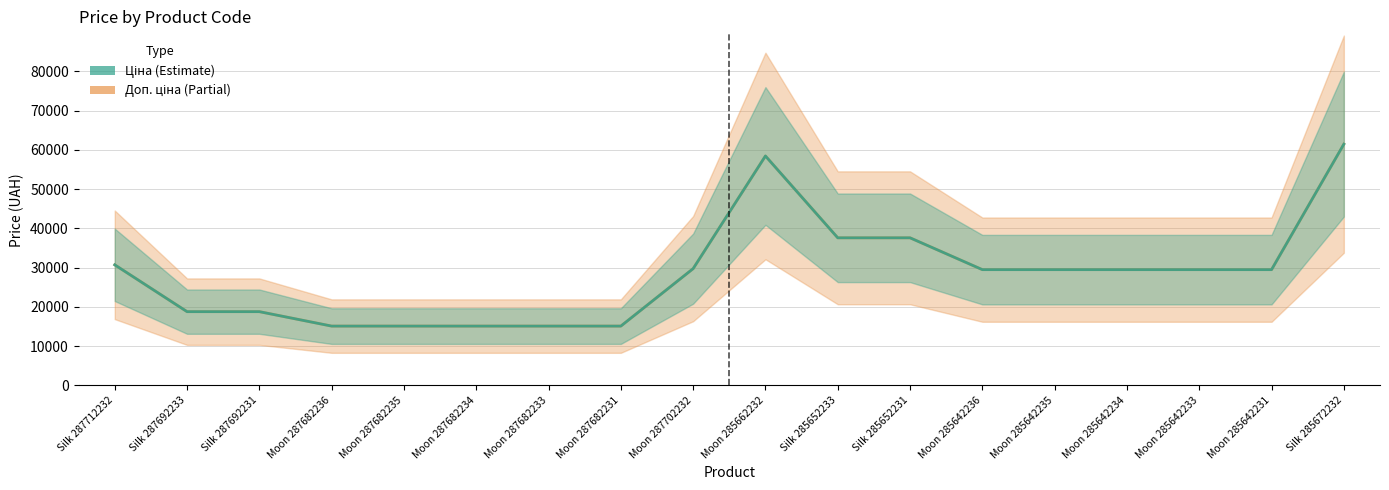

Does the chart have visible grid lines?

Yes